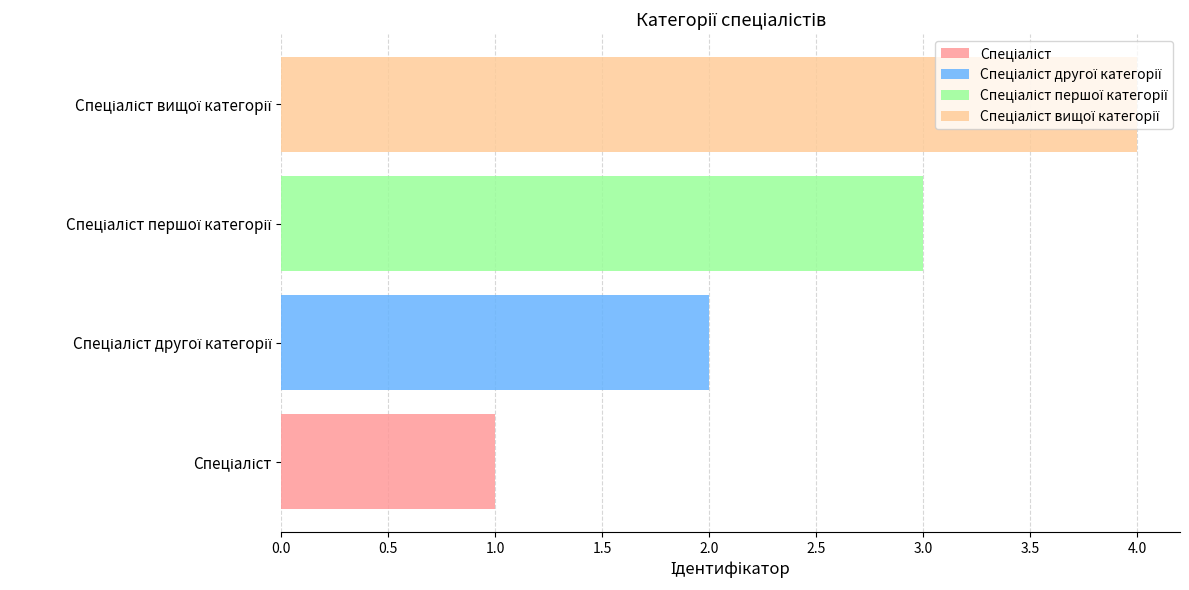

How many data points does each series have?

4